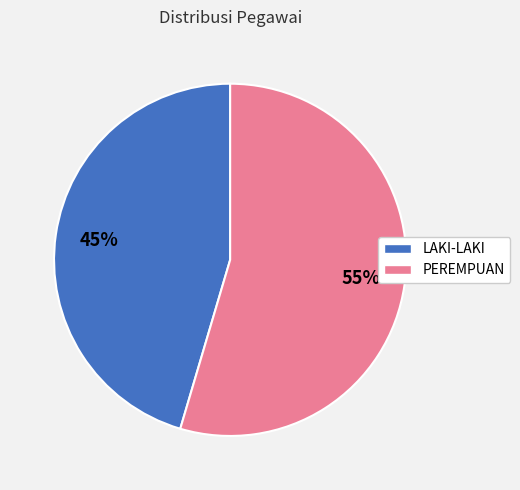

To the nearest percent, what is the average slice percentage?

50%